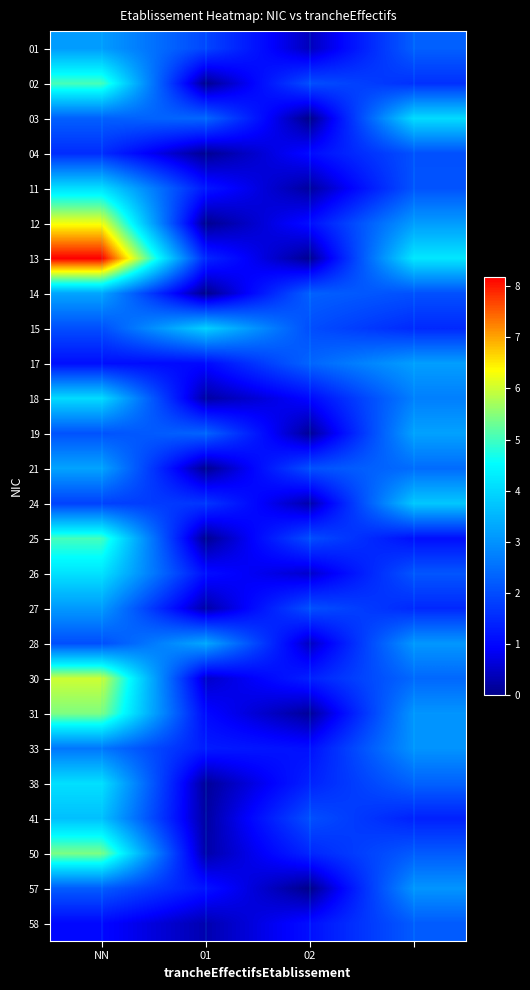

Reading right to left, list all the values displayed in this chart.

NN: 1	2	5	3	4	2	5	6	2	3	4	5	1	3	2	4	1	2	3	8	6	4	1	2	5	3
01: 0	1	0	0	0	1	1	0	2	0	1	0	1	0	2	0	1	3	0	1	0	1	0	2	0	1
02: 1	0	1	2	1	1	0	1	0	2	0	2	0	1	0	1	2	1	2	0	1	0	1	0	2	0
: 2	3	2	1	2	3	3	2	3	1	2	1	3	2	3	2	3	1	2	4	3	2	2	3	1	2